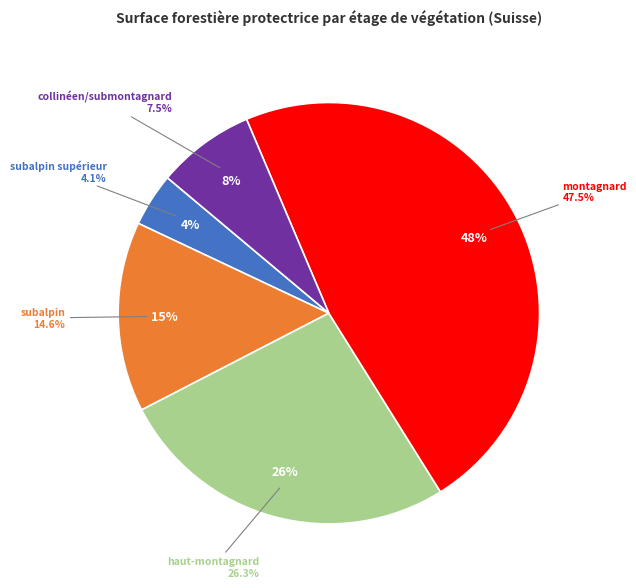

What is the largest slice in the pie chart?

montagnard